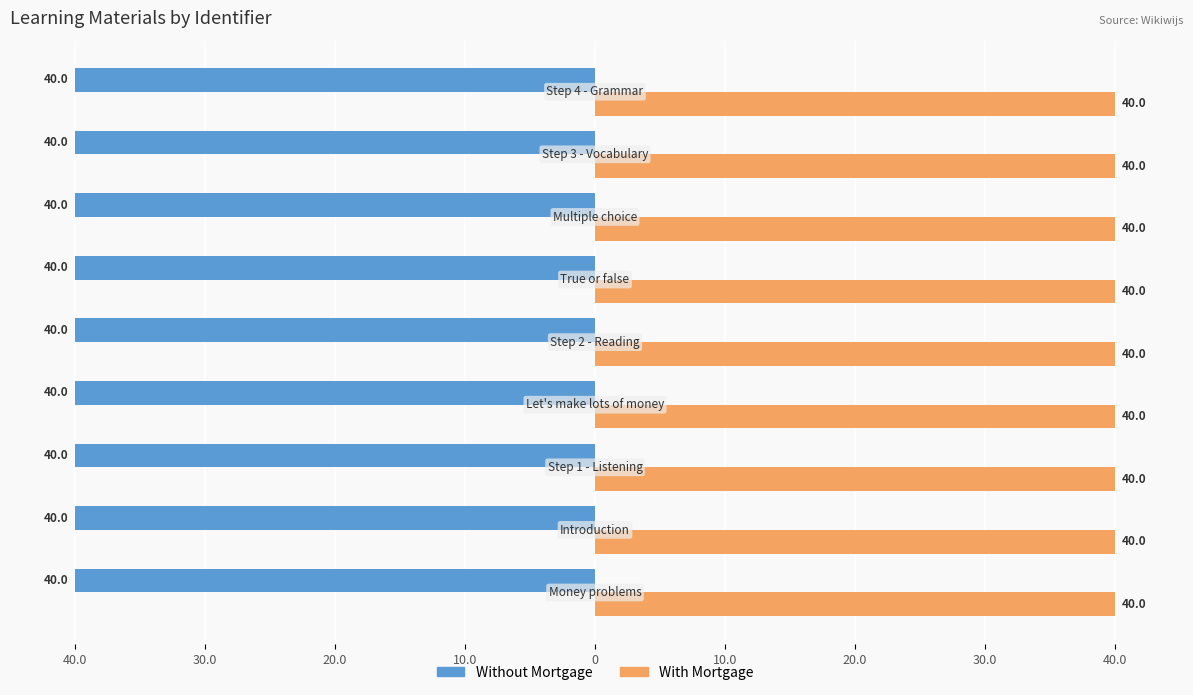

What is the lowest value of the With Mortgage series?

40.0